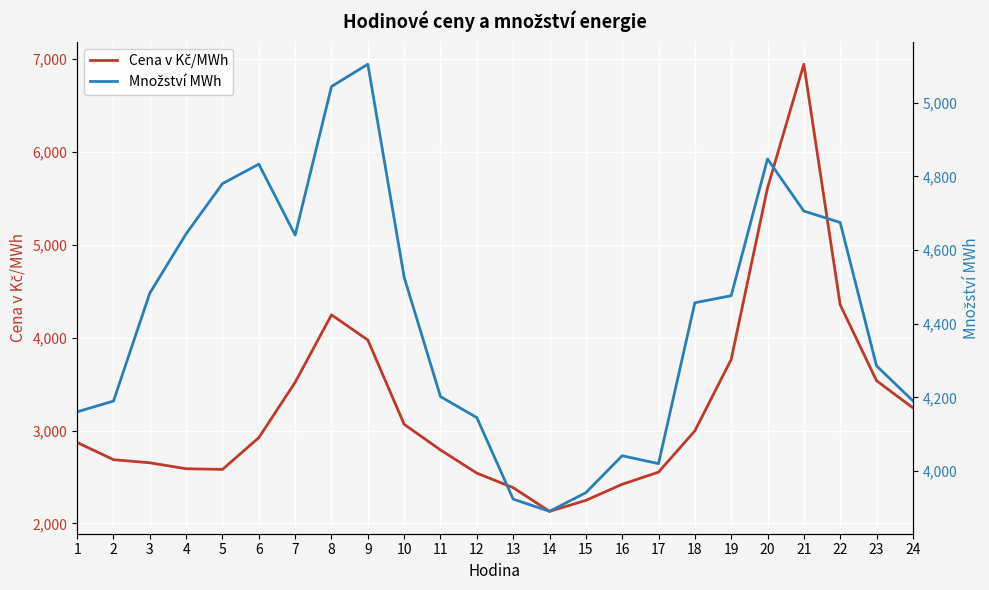

How many data points does each series have?

24